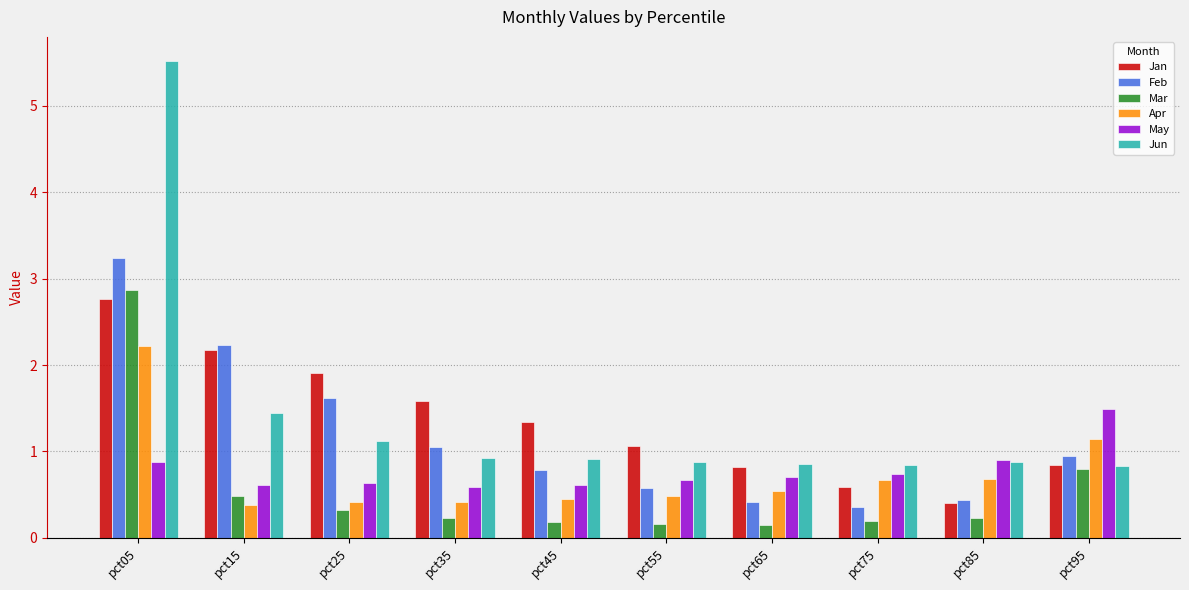

True or false: May has a value of 0.9 at pct05.

True